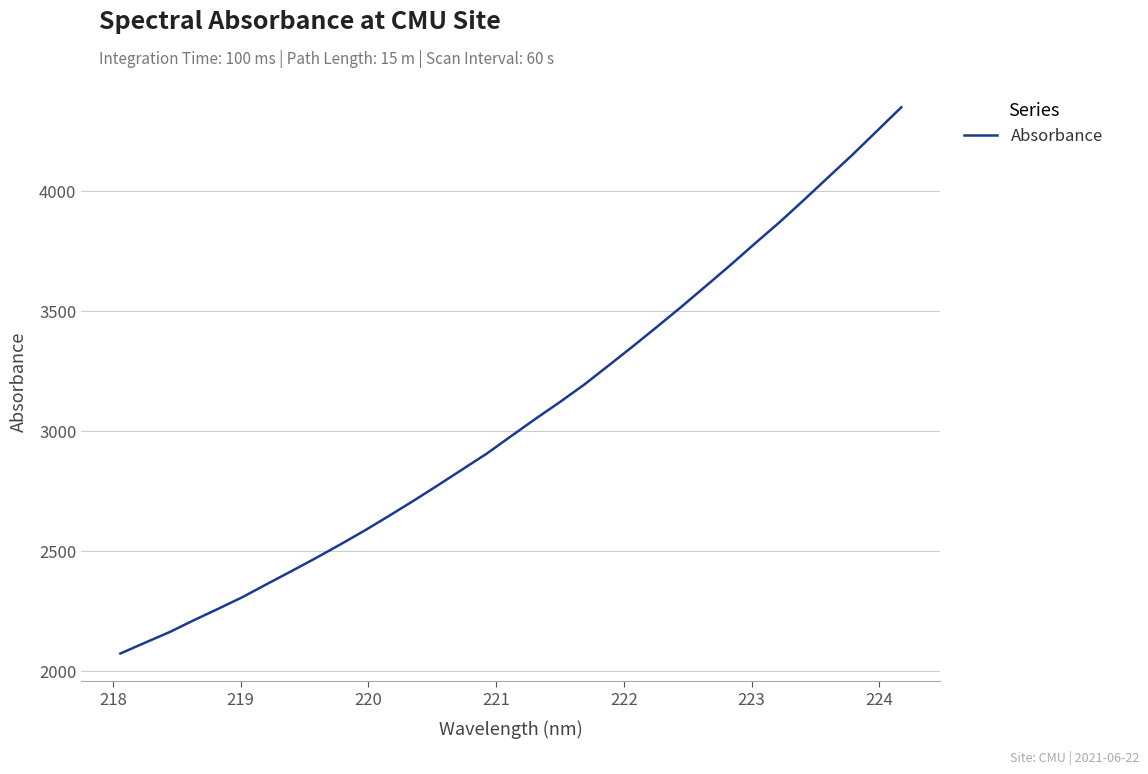

What is the difference between the maximum and minimum values?

2275.3